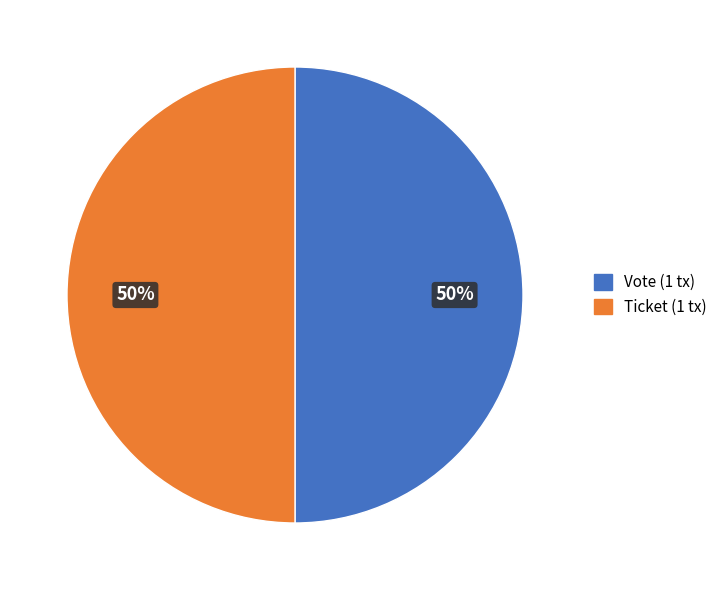

Combined, do Ticket (1 tx) and Vote (1 tx) account for over 50%?

Yes